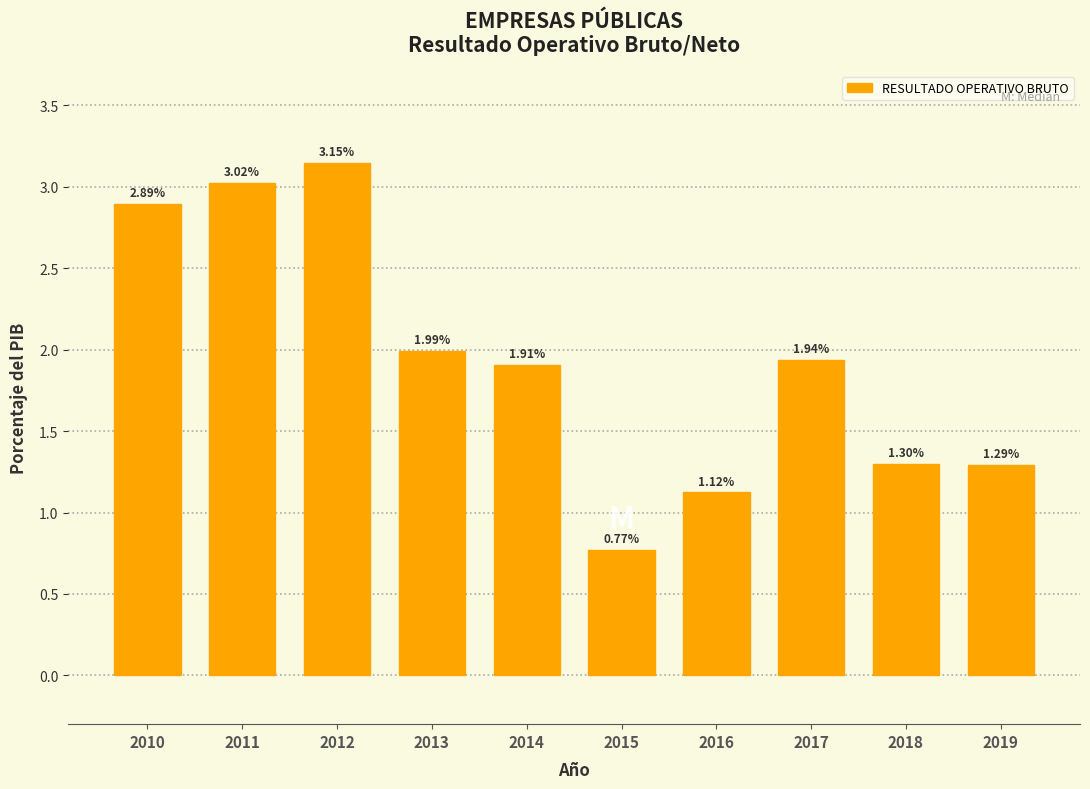

List the labels in order of value, largest first.

2012, 2011, 2010, 2013, 2017, 2014, 2018, 2019, 2016, 2015